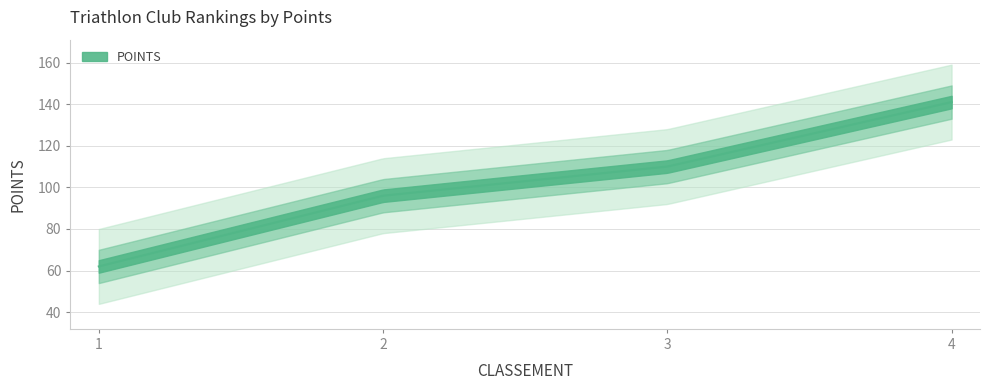

List the labels in order of value, smallest first.

1, 2, 3, 4